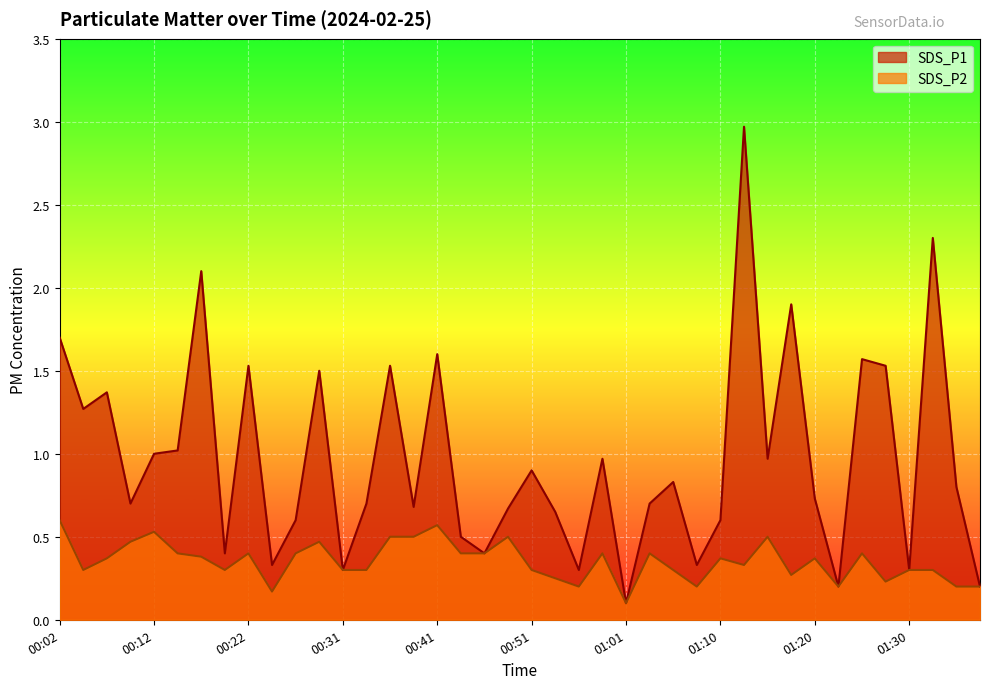

Is the value of SDS_P1 at 01:34 greater than the value of SDS_P2 at 01:15?

Yes